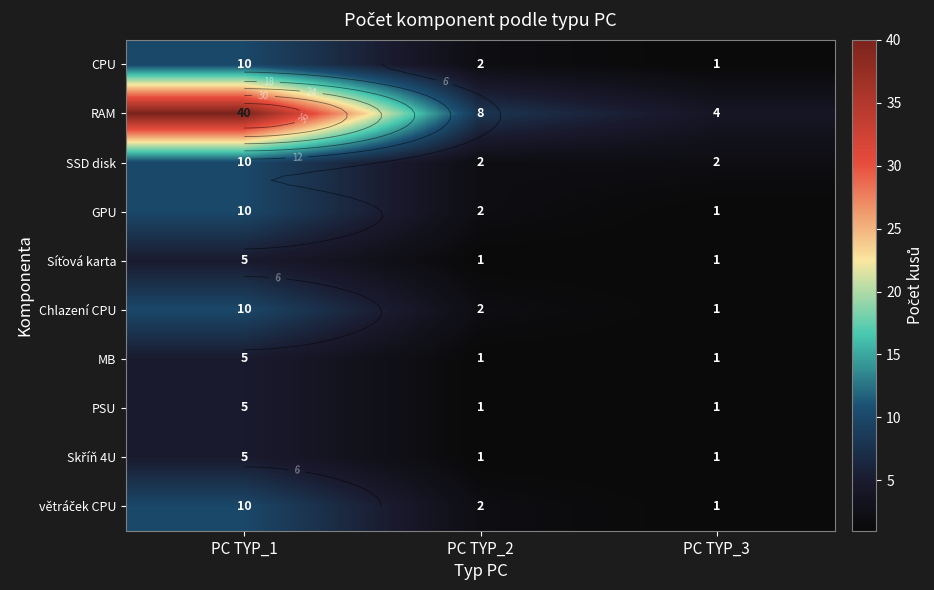

True or false: PSU has a value of 5 at PC TYP_1.

True